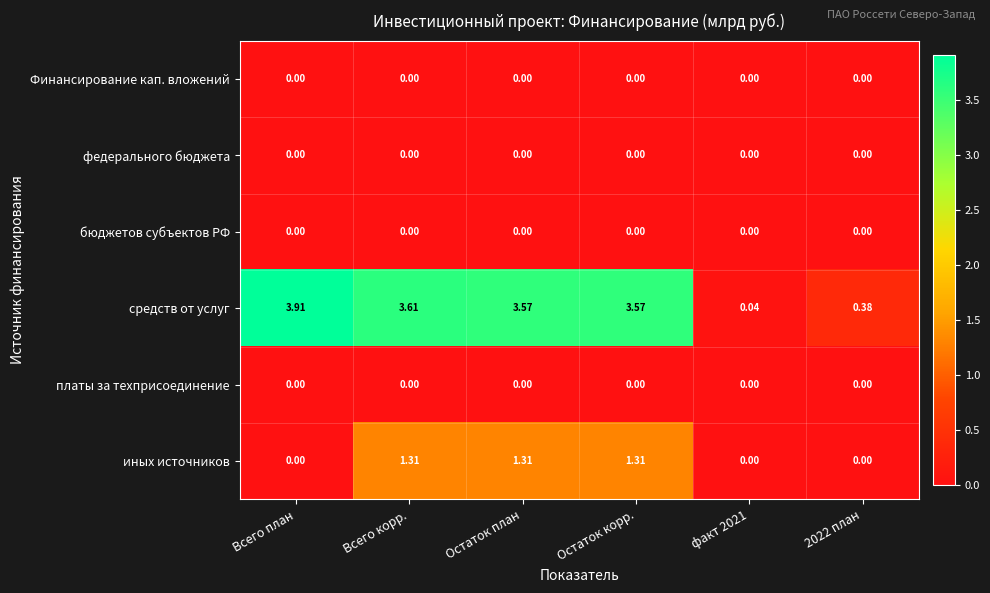

Which label corresponds to the largest value in the chart?

Всего план